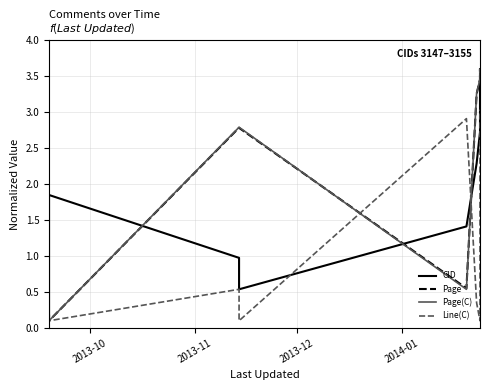

Which category has the lowest value across all series?

2013-10